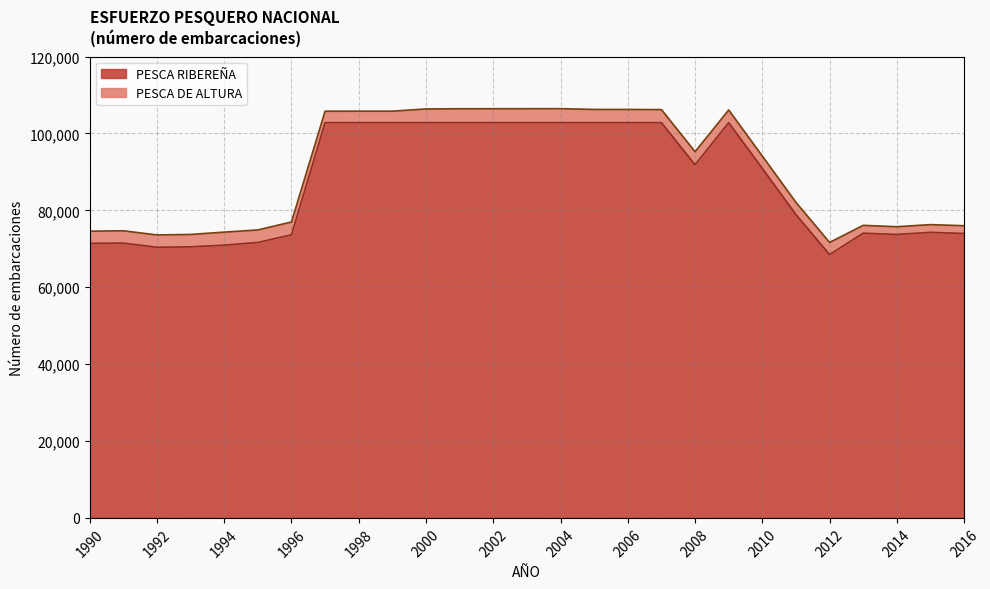

Which has a higher value, 2004 or 1990?

2004